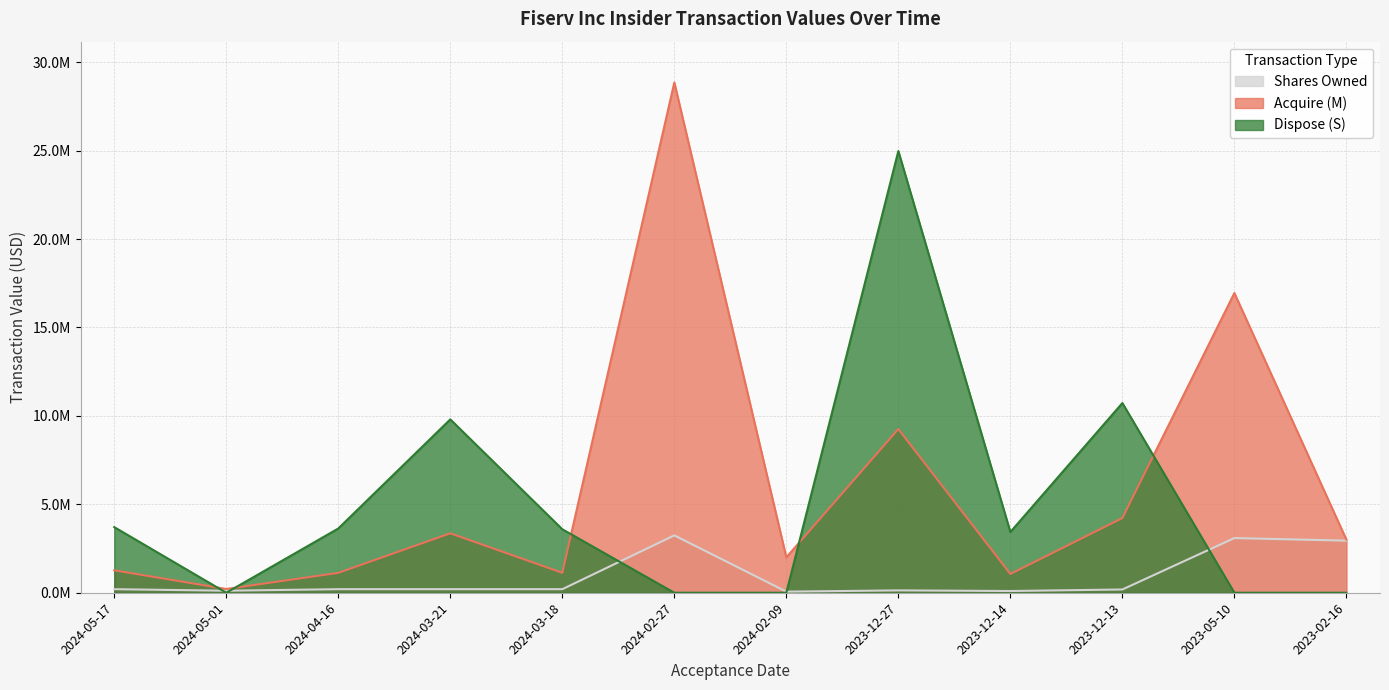

Is it true that Acquire (M) equals 3582049 at 2024-02-09?

False